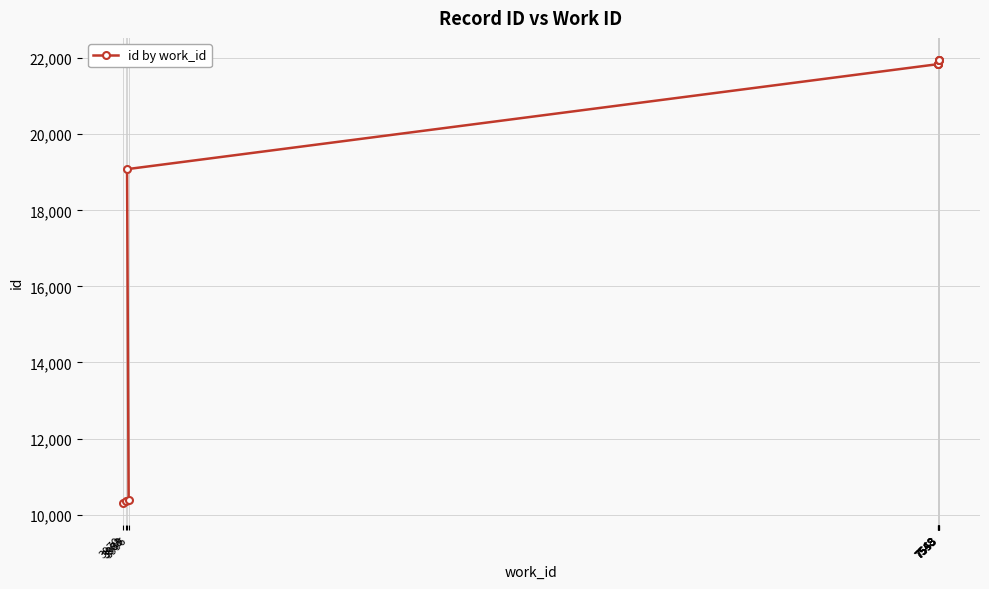

List the labels in order of value, smallest first.

3970, 3983, 3996, 3989, 7548, 7548, 7548, 7553, 7553, 7553